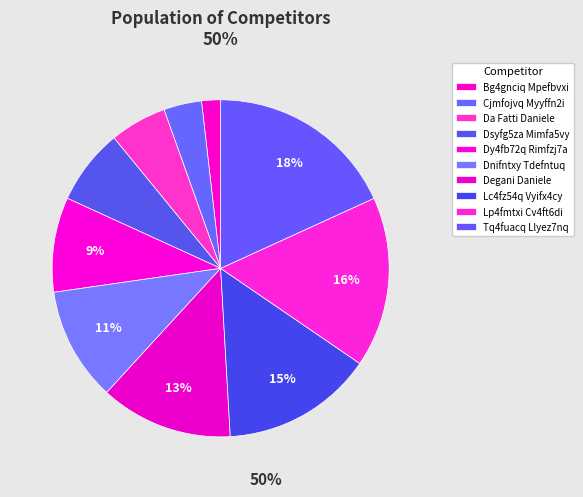

Rank the categories by value from lowest to highest.

Bg4gnciq Mpefbvxi, Cjmfojvq Myyffn2i, Da Fatti Daniele, Dsyfg5za Mimfa5vy, Dy4fb72q Rimfzj7a, Dnifntxy Tdefntuq, Degani Daniele, Lc4fz54q Vyifx4cy, Lp4fmtxi Cv4ft6di, Tq4fuacq Llyez7nq